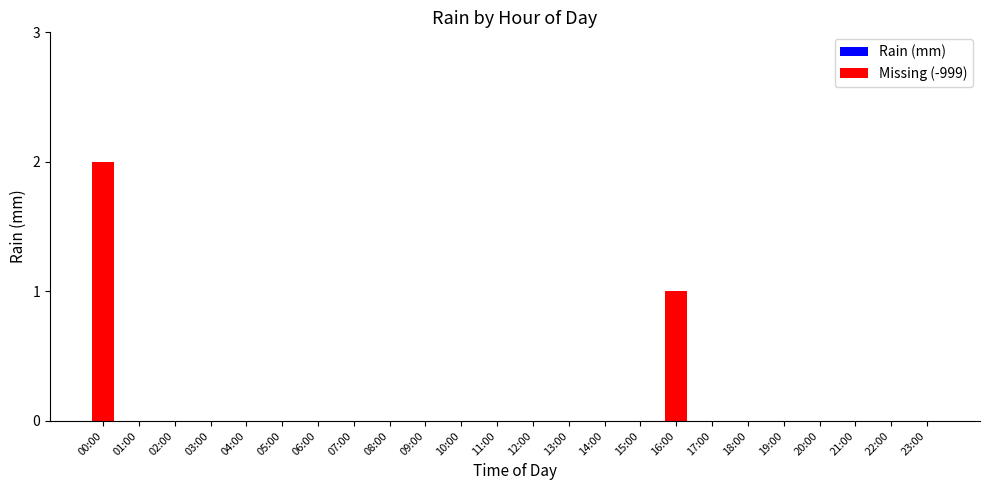

Reading left to right, extract all data points from this chart.

00:00=2	01:00=0	02:00=0	03:00=0	04:00=0	05:00=0	06:00=0	07:00=0	08:00=0	09:00=0	10:00=0	11:00=0	12:00=0	13:00=0	14:00=0	15:00=0	16:00=1	17:00=0	18:00=0	19:00=0	20:00=0	21:00=0	22:00=0	23:00=0